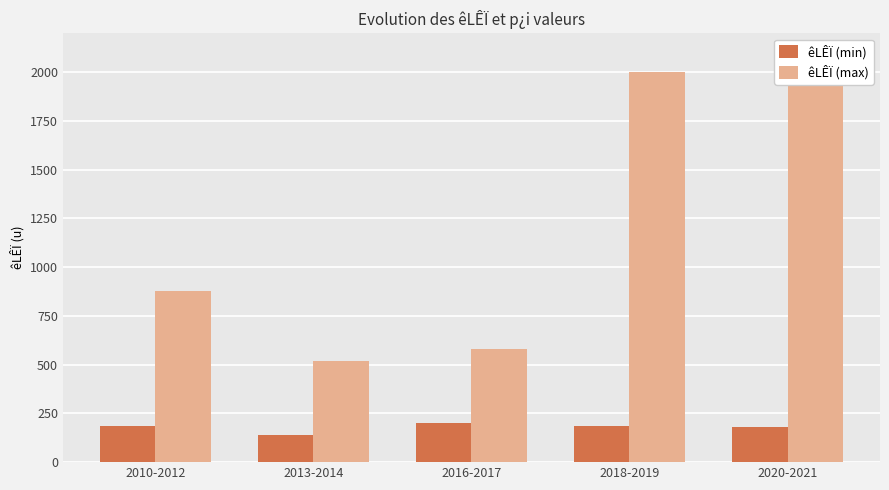

What is the difference between the maximum and minimum values in the êLÊÏ (max) series?

1480